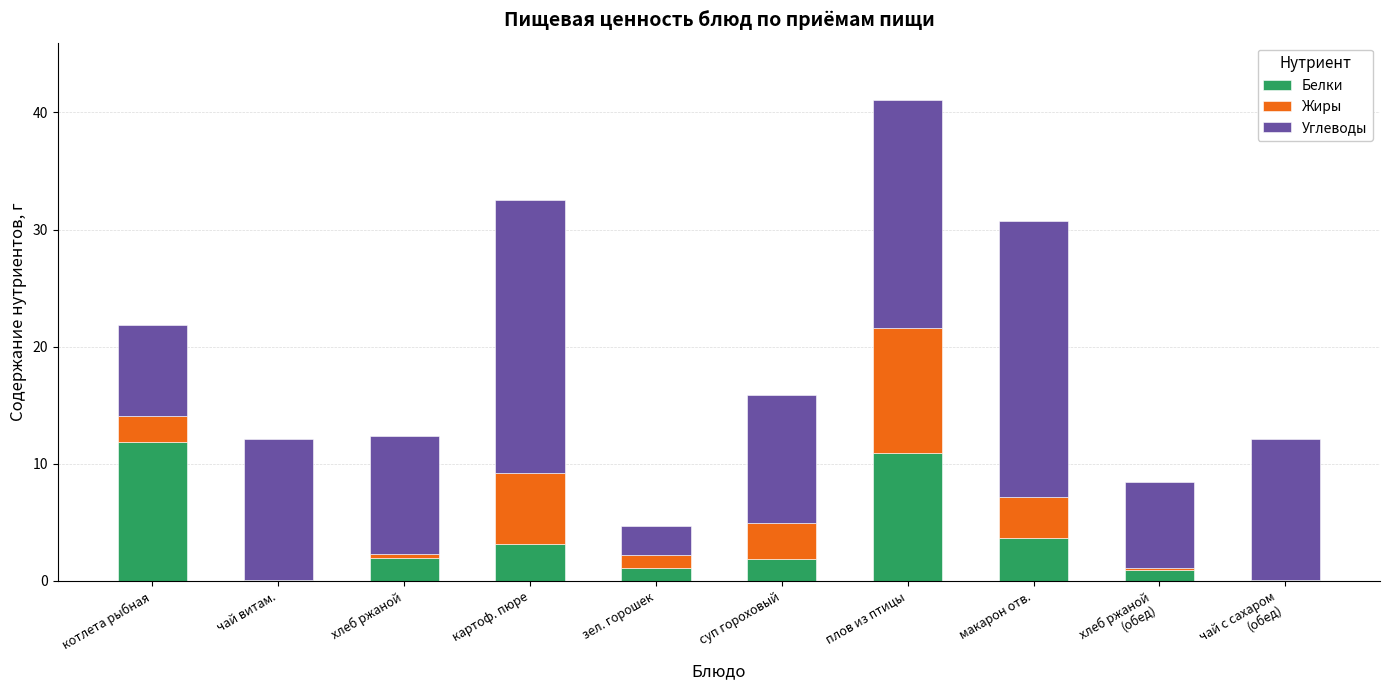

Does the chart contain stacked bars?

Yes